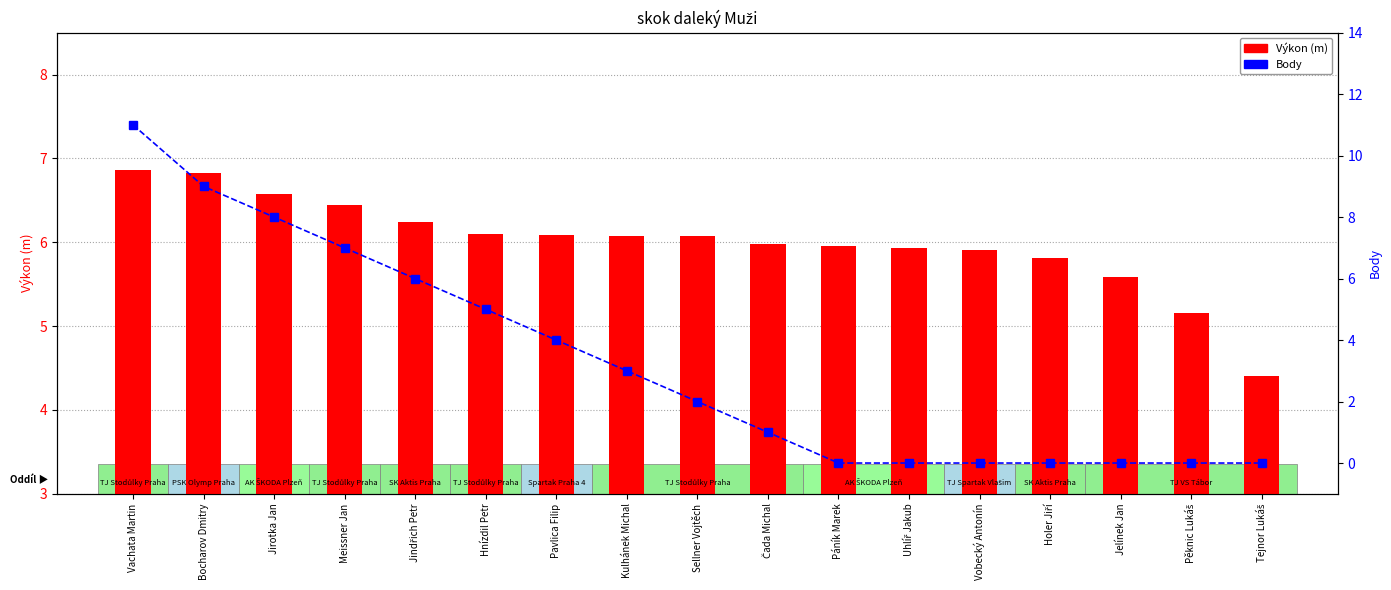

At which label does Body reach its peak?

Vachata Martin